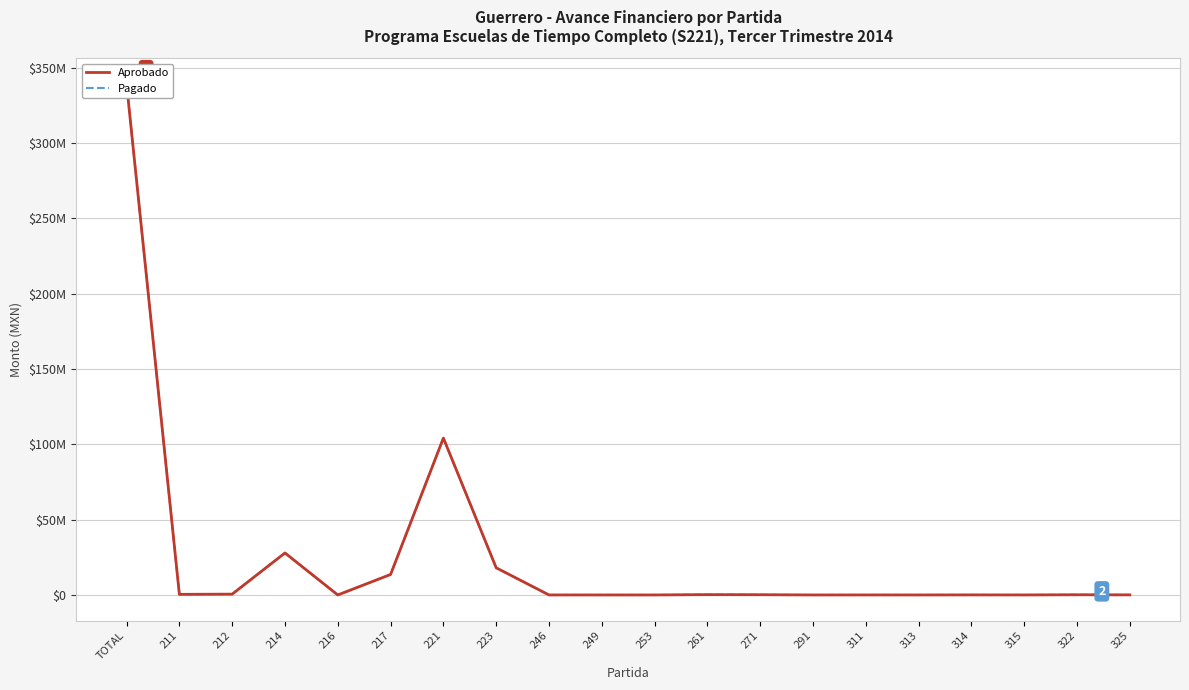

Is the value of Pagado at TOTAL greater than the value of Aprobado at 271?

Yes